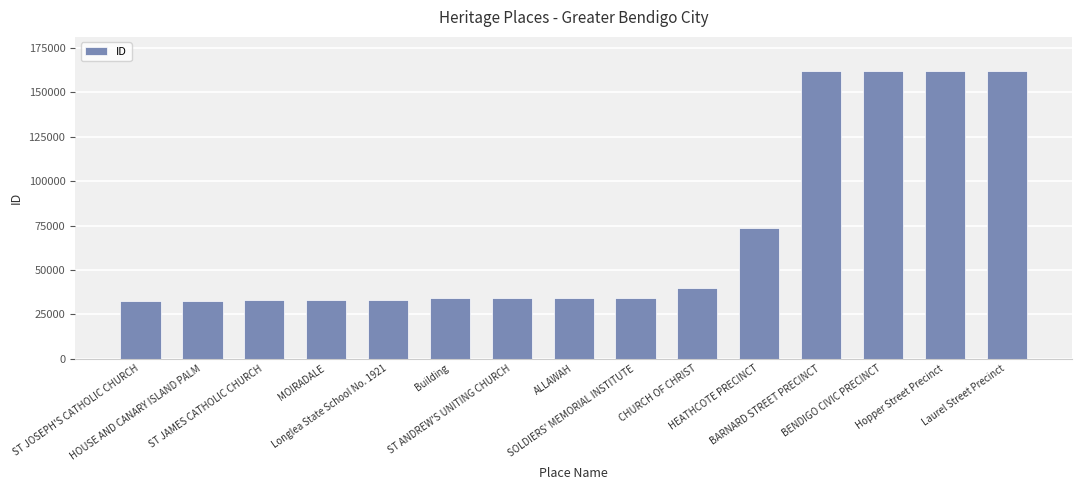

Which has a higher value, MOIRADALE or Hopper Street Precinct?

Hopper Street Precinct